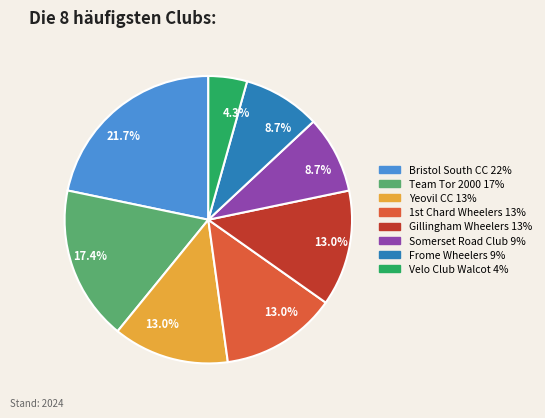

To the nearest percent, what is the average slice percentage?

12%